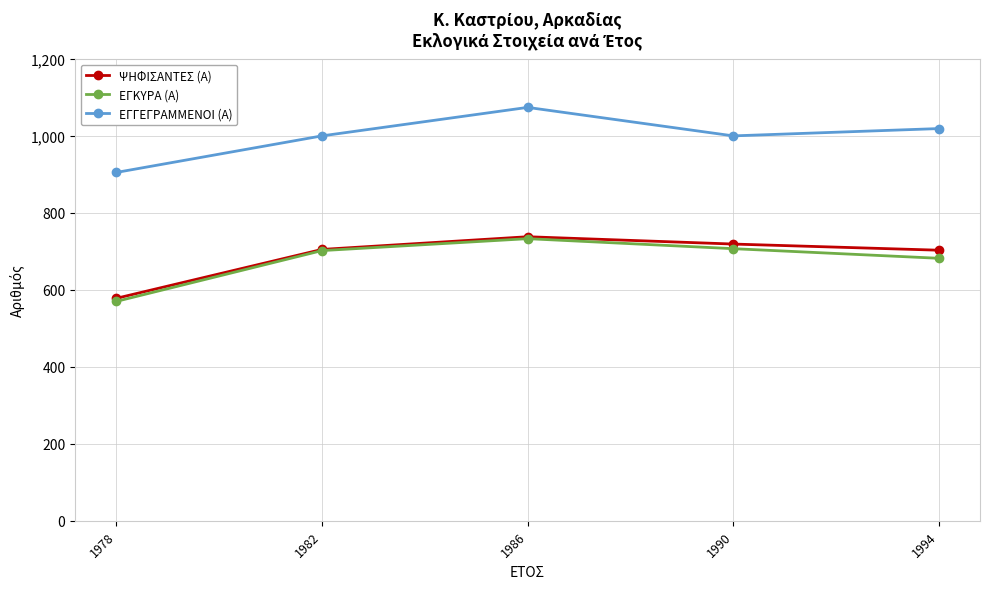

What are all the series names shown in the legend?

ΨΗΦΙΣΑΝΤΕΣ (Α), ΕΓΚΥΡΑ (Α), ΕΓΓΕΓΡΑΜΜΕΝΟΙ (Α)